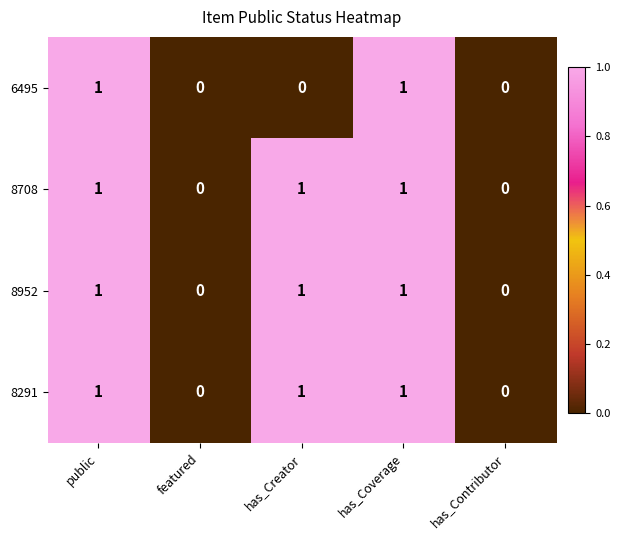

True or false: 8708 has a value of 2 at public.

False